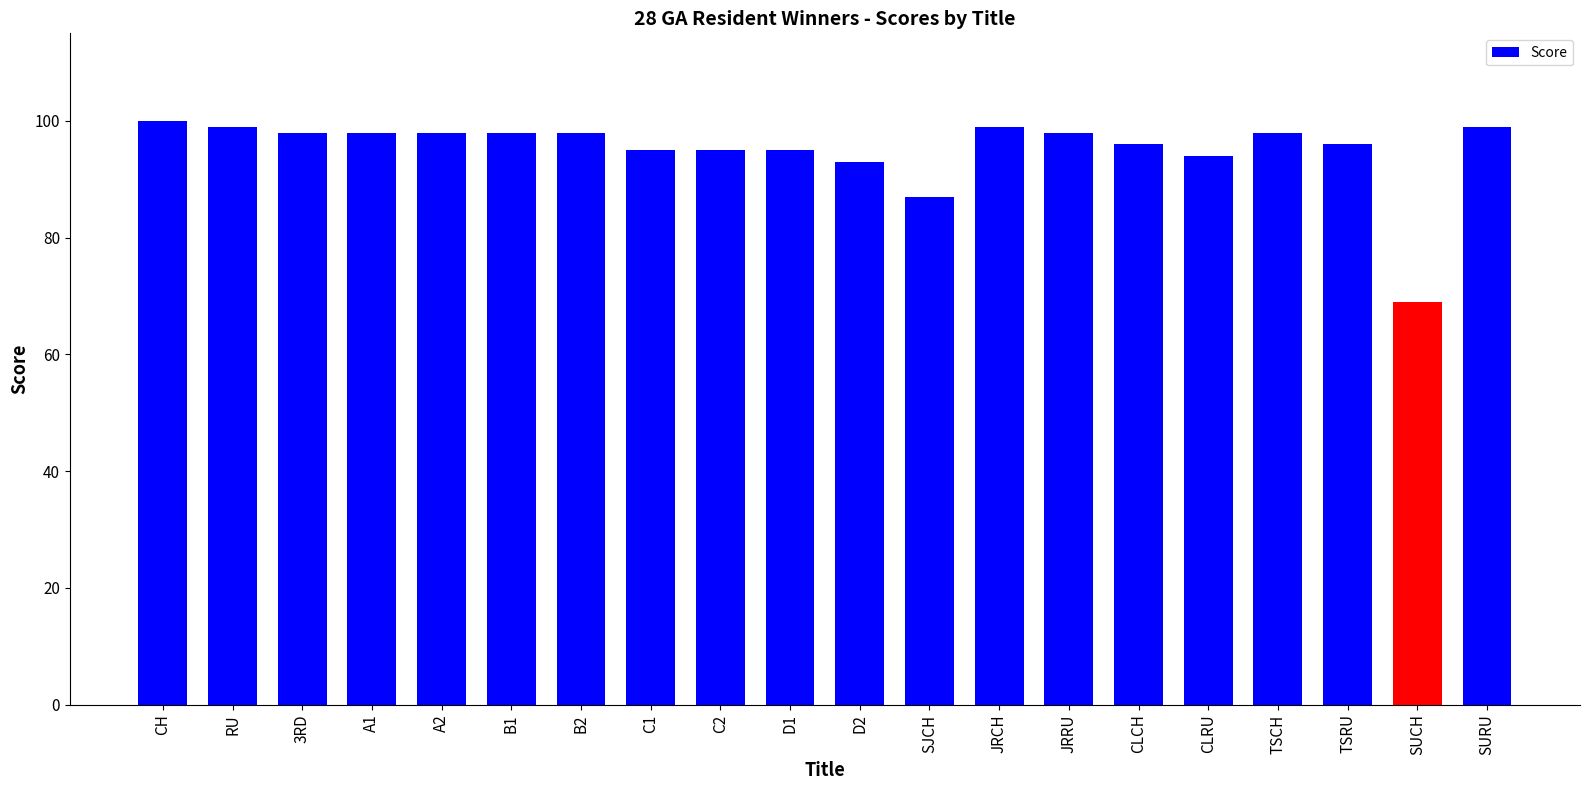

Which label corresponds to the smallest value in the chart?

SUCH